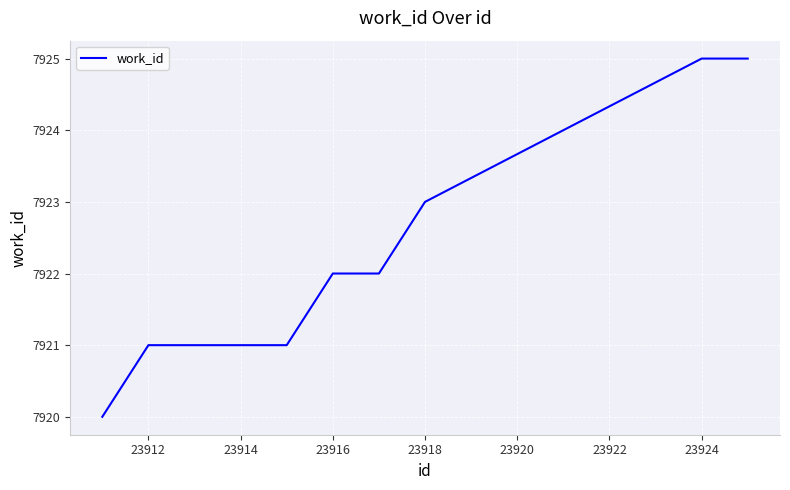

What is the difference between the maximum and minimum values?

5